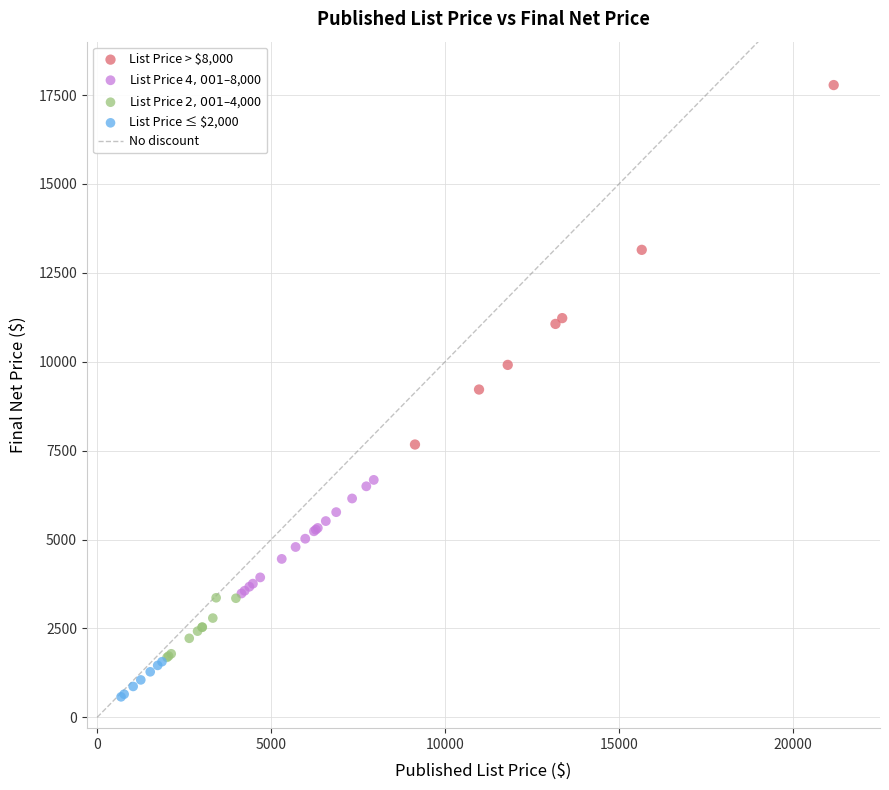

Which series reaches the maximum Y coordinate?

List Price > $8,000